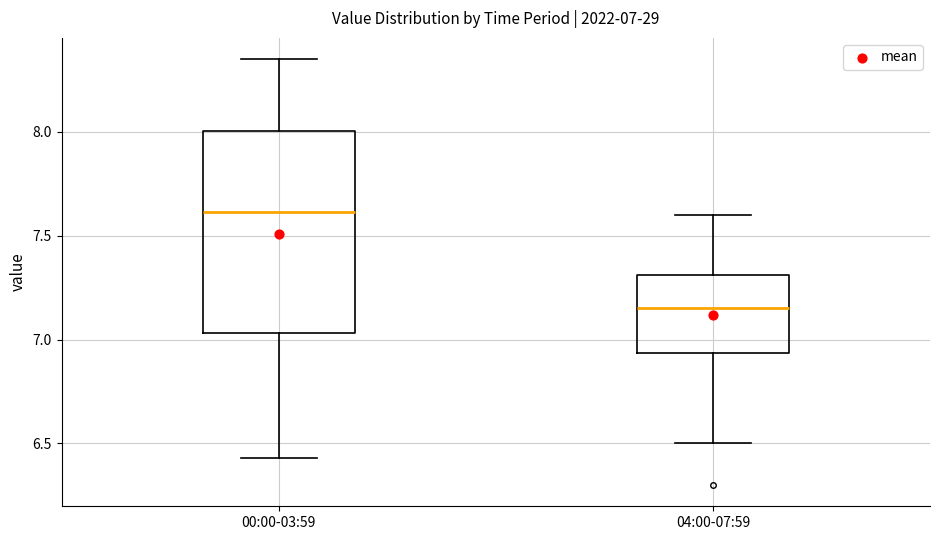

Comparing the boxes themselves (not the whiskers), which one is the tallest?

00:00-03:59